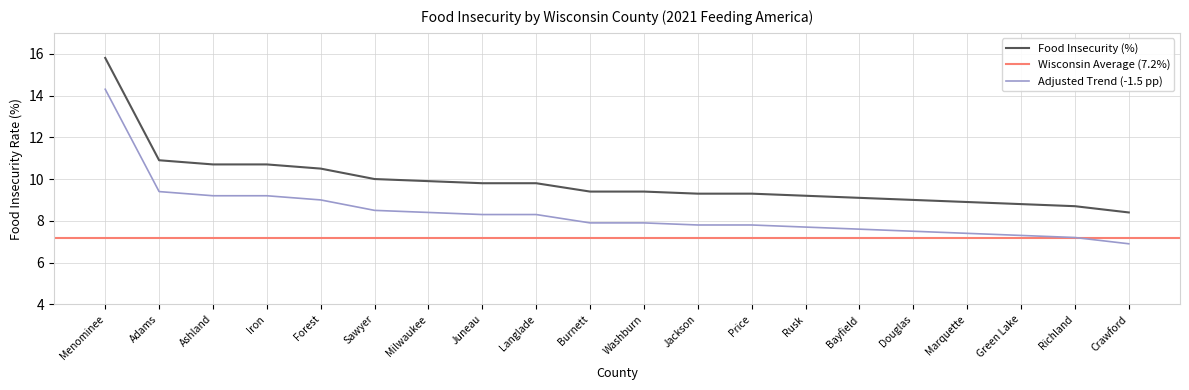

What is the label of the 16th point from the left?

Douglas